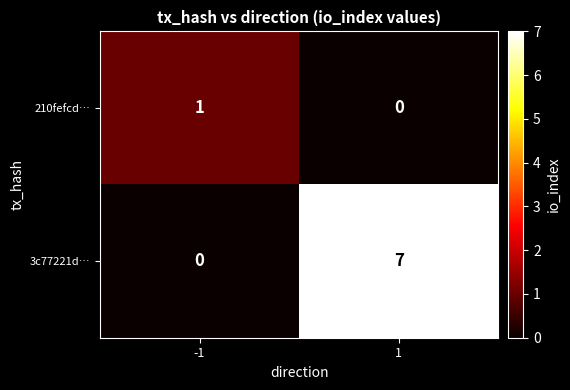

What is the approximate value of 3c77221d… at 1?

7